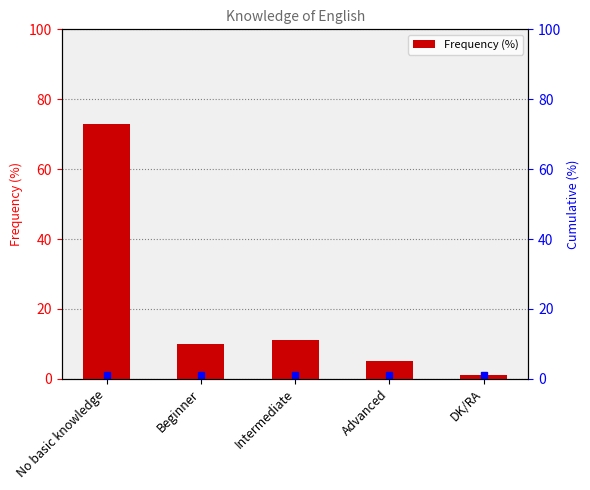

Count the number of values greater than 10.

2